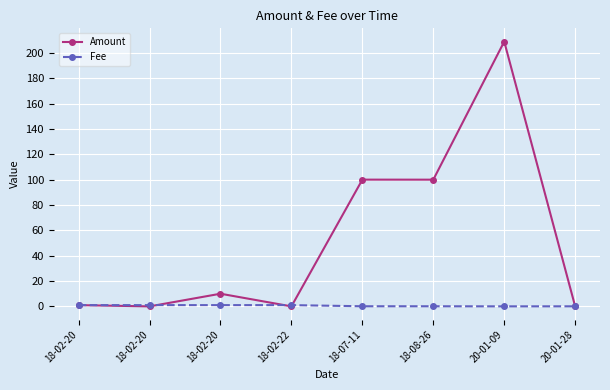

What are all the series names shown in the legend?

Amount, Fee